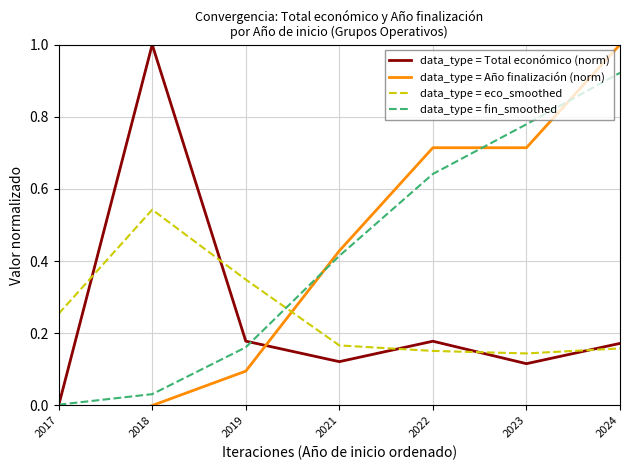

Which has a higher value, 2024 or 2019?

2019